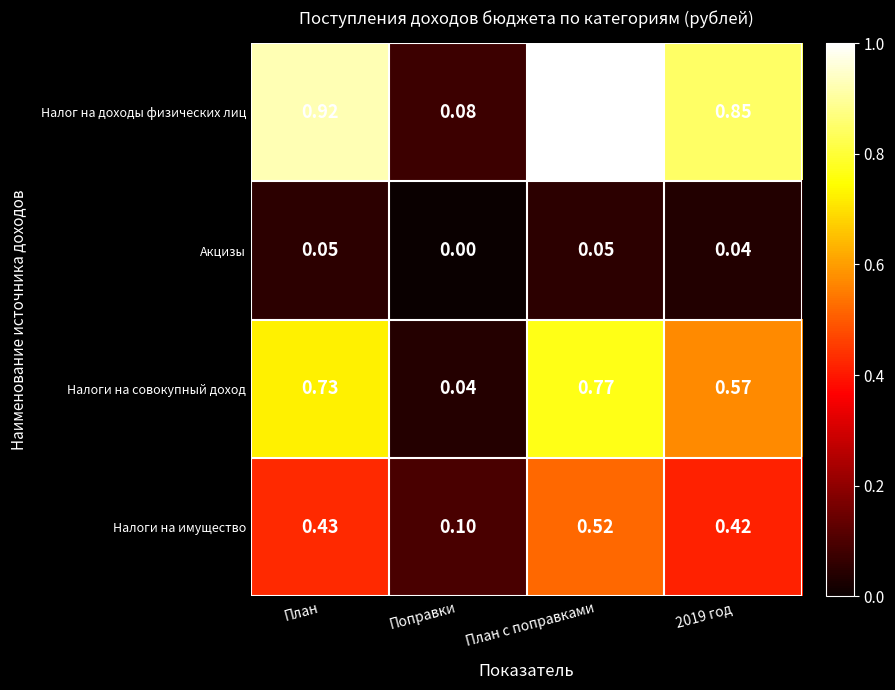

Which series has the widest spread of values?

Налог на доходы физических лиц